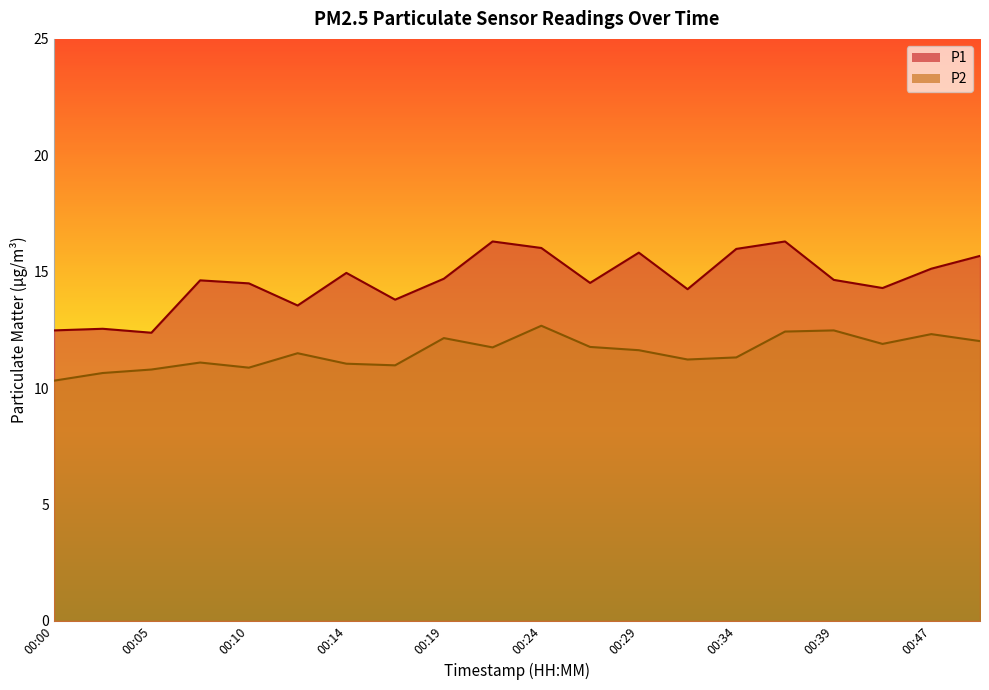

Which has a higher value, 00:34 or 00:22?

00:22